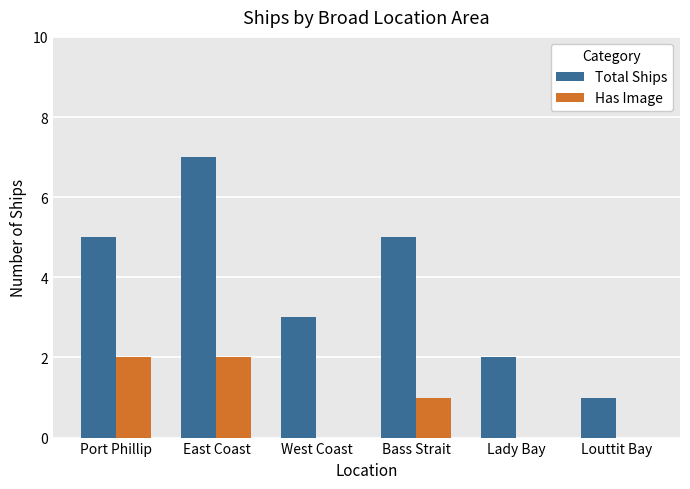

What is the sum of the Total Ships values at Louttit Bay and West Coast?

4